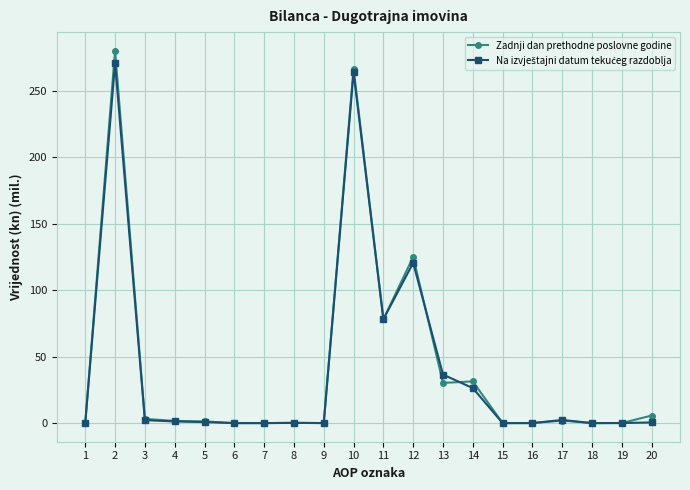

The Zadnji dan prethodne poslovne godine series shows 0.0 at 7. True or false?

True